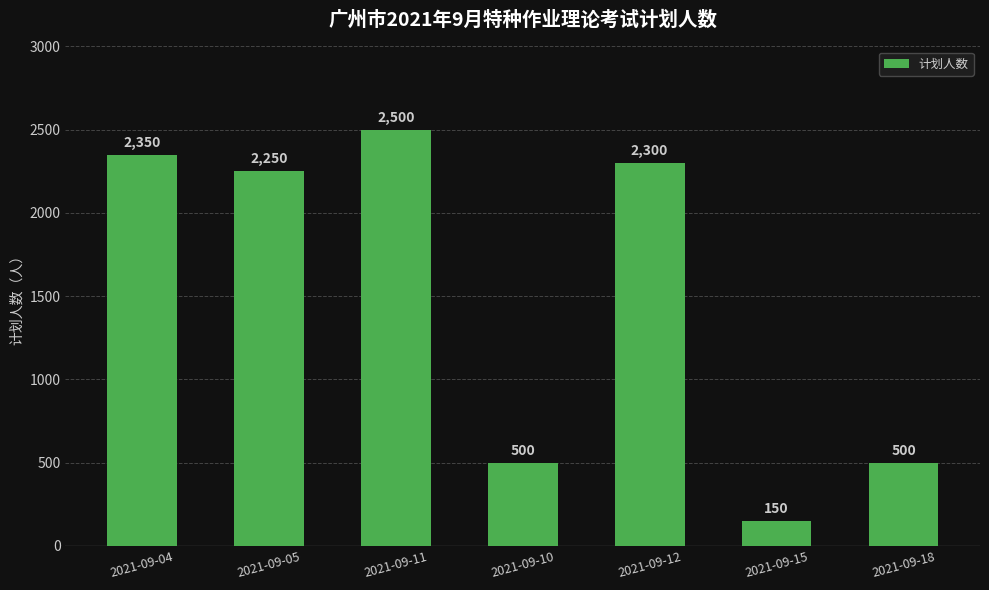

What is the change in value from 2021-09-05 to 2021-09-12?

+50